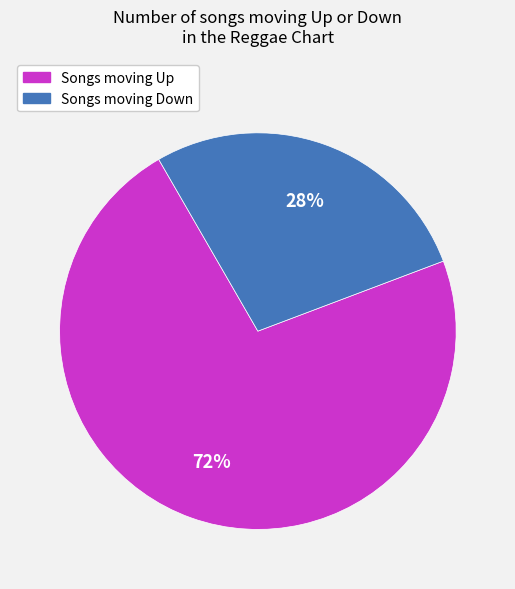

Is there any slice that represents more than half of the pie?

Yes